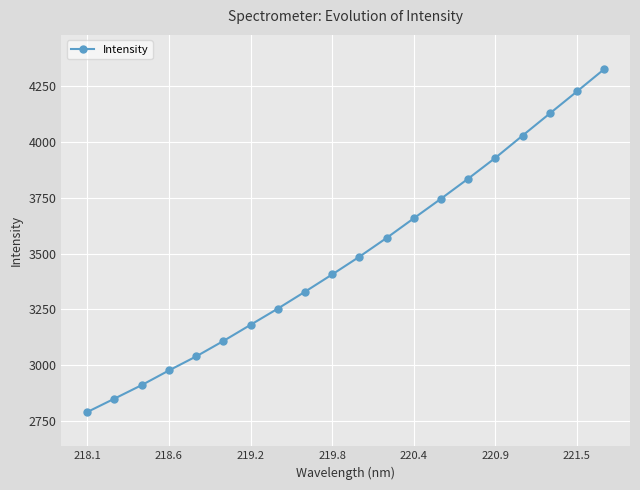

What is the value of the 14th point from the left?

3745.3